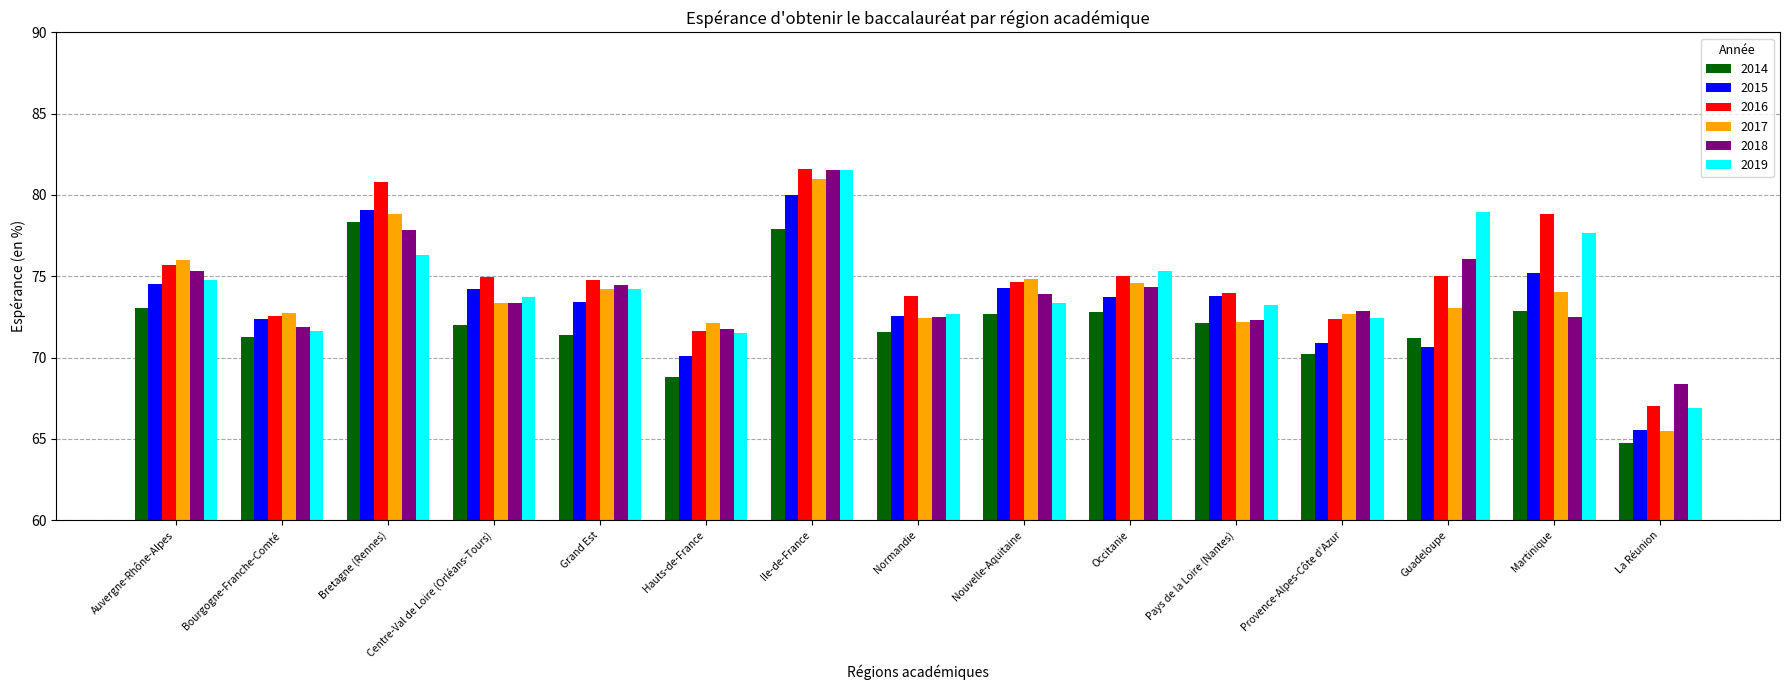

At which category is the sum across all series the highest?

Ile-de-France